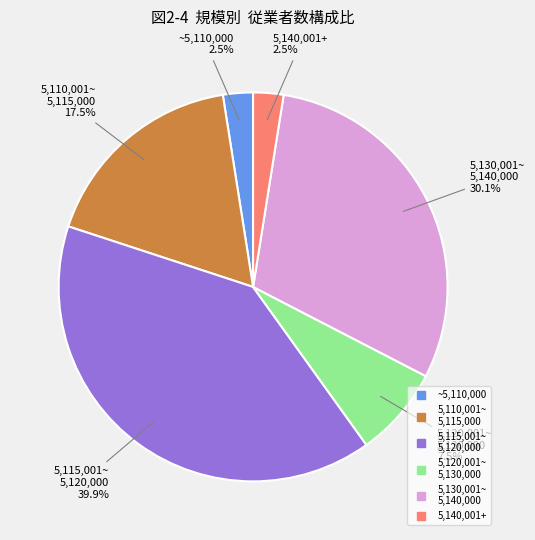

Is there any slice that represents more than half of the pie?

No